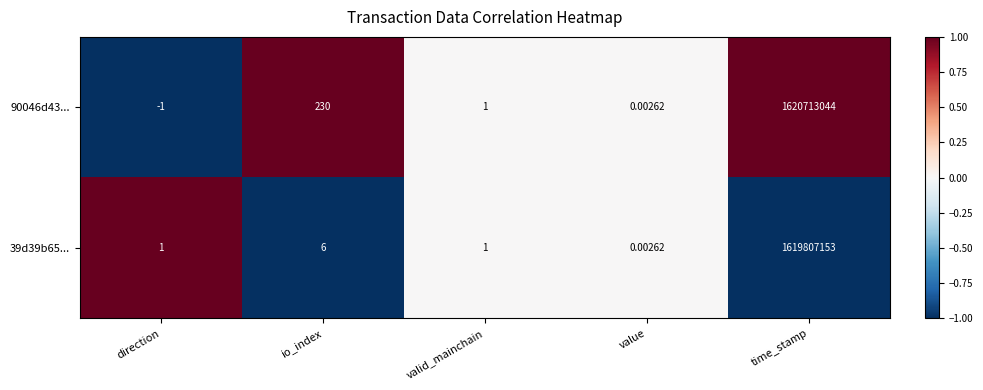

At which category is the sum across all series the highest?

time_stamp